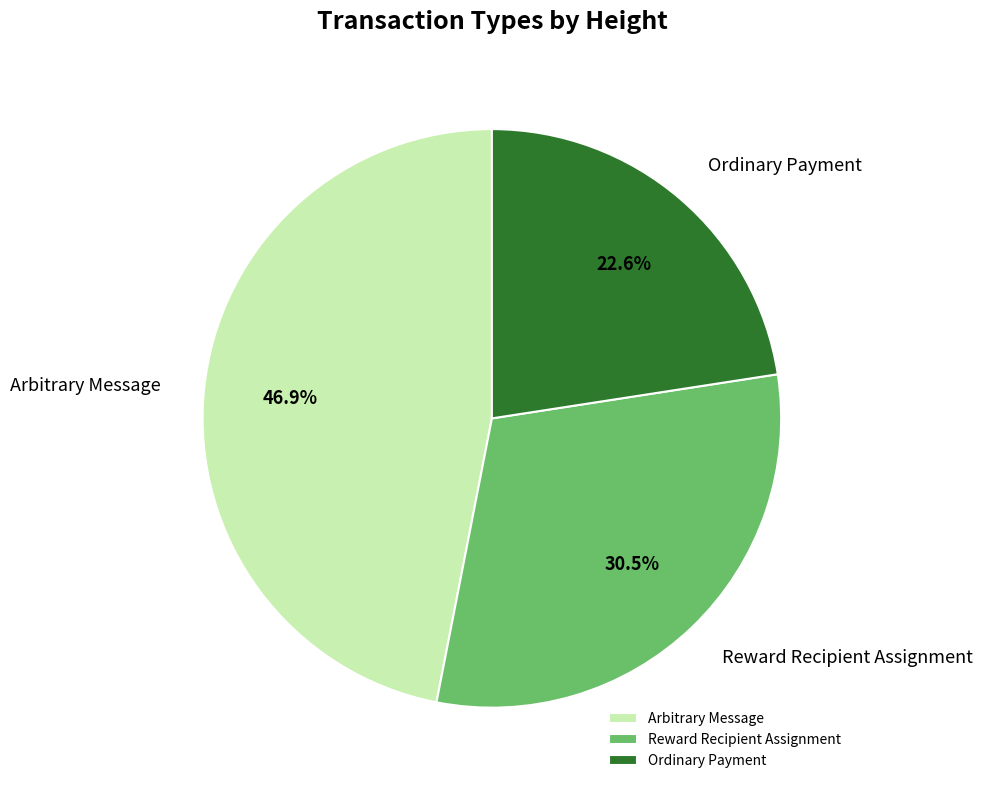

How many segments does this pie chart have?

3